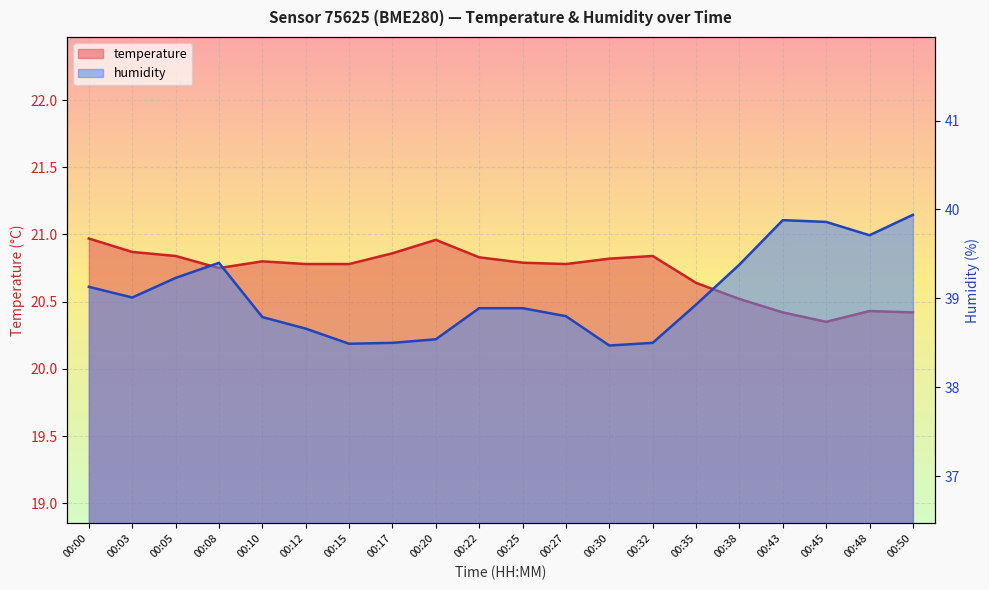

What is the difference between the second highest and second lowest values in the temperature series?

0.5